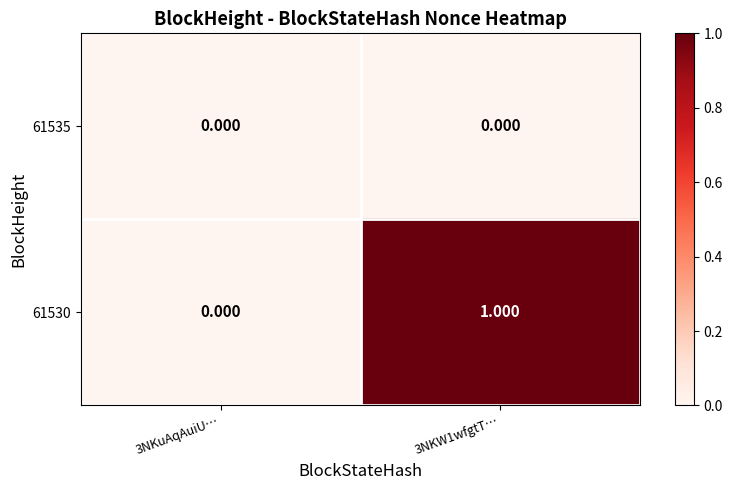

Is the value of 61530 at 3NKW1wfgtT… greater than the value of 61535 at 3NKuAqAuiU…?

Yes